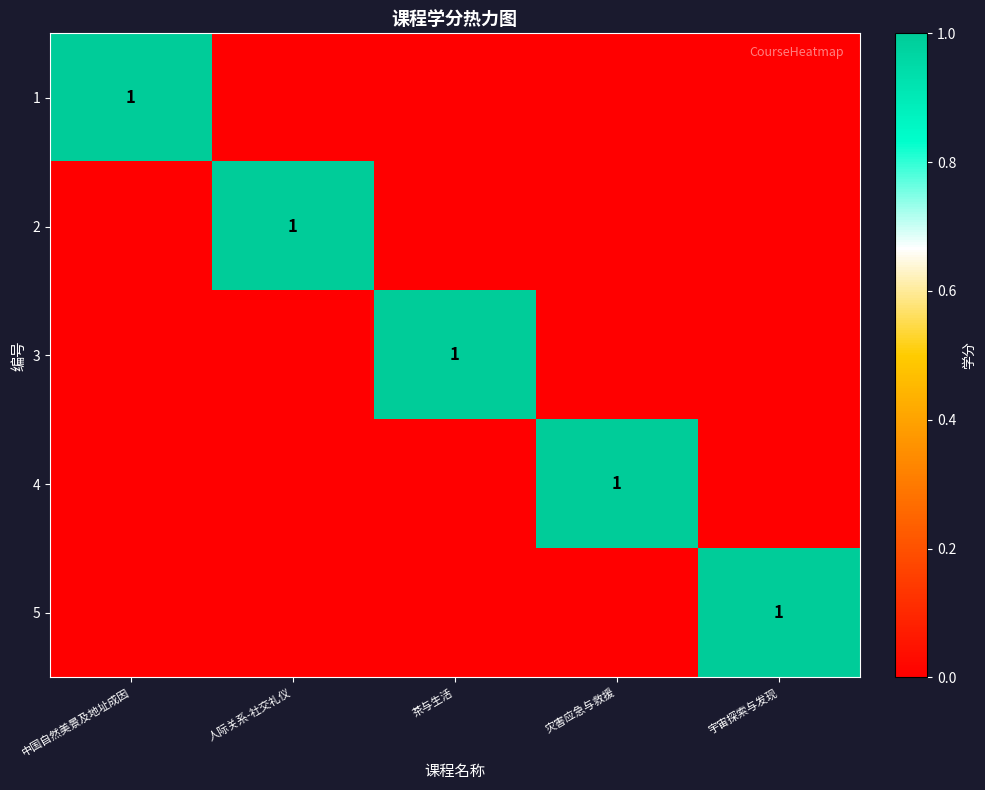

What is the spread (max minus min) of values at 人际关系-社交礼仪?

1